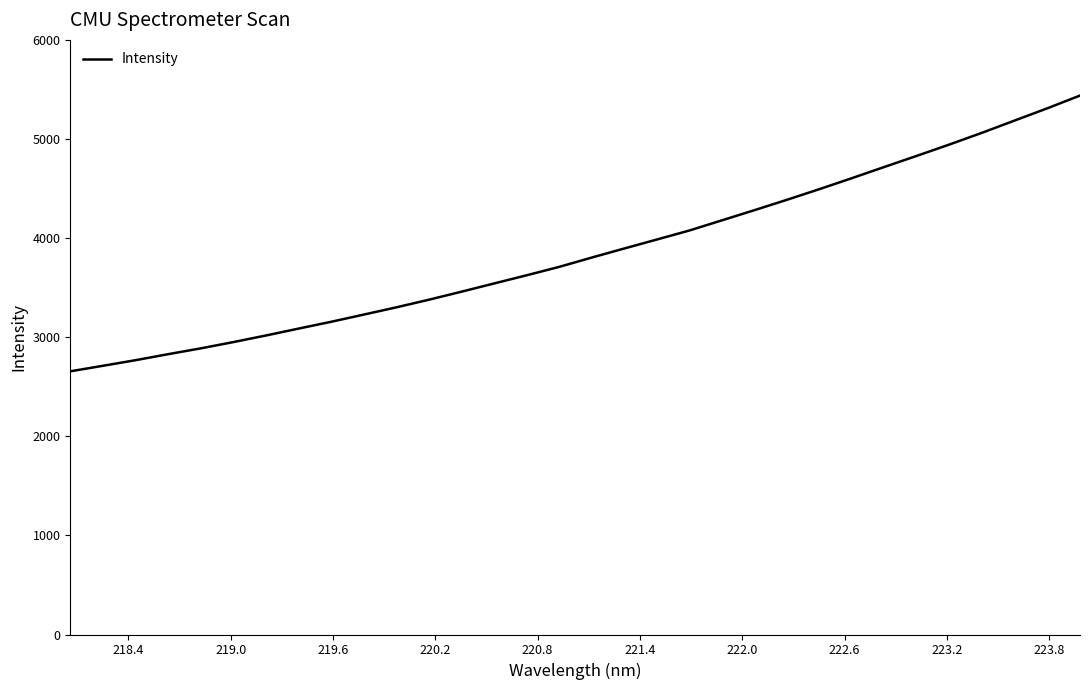

What is the maximum value shown in the chart?

5438.3